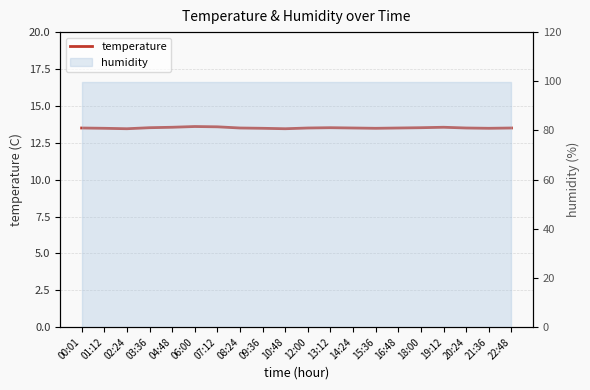

What is the average value?

13.5